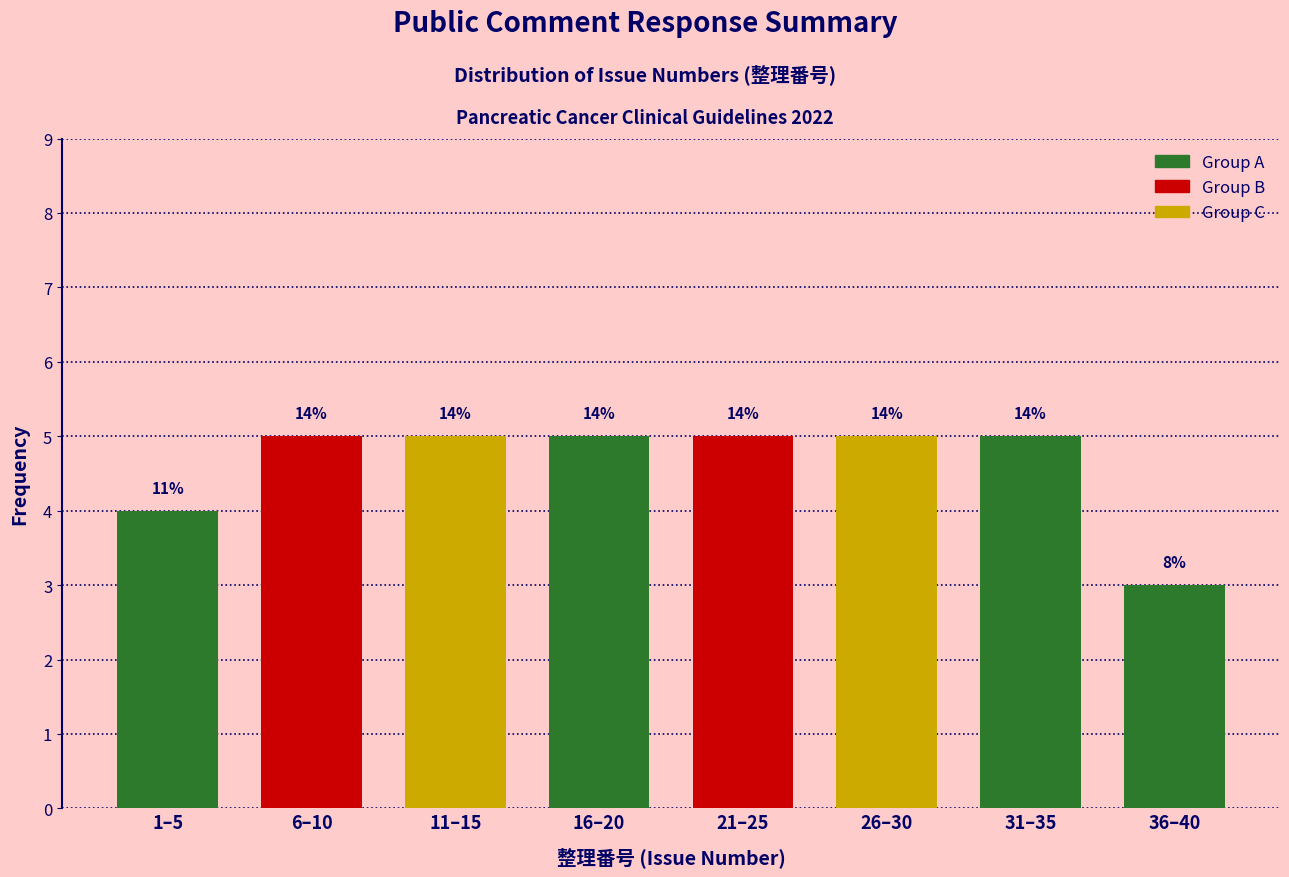

Does the chart contain any negative values?

No